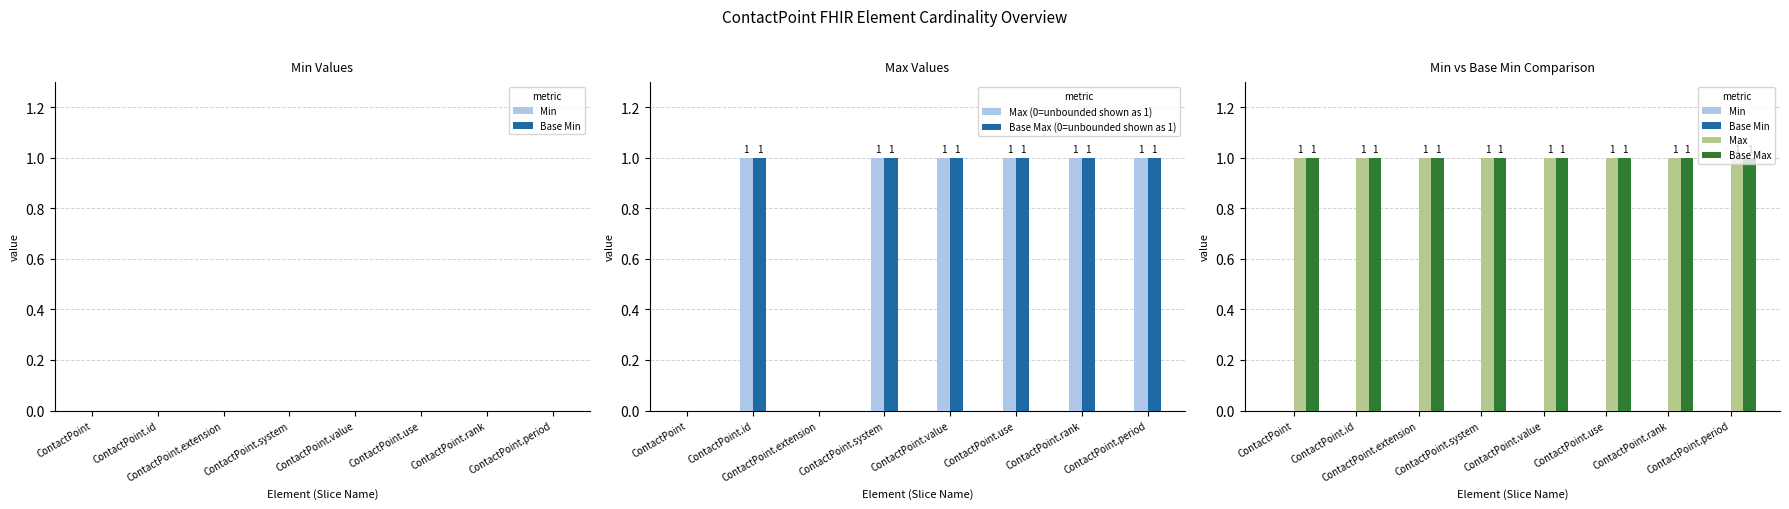

Which series has the largest total across all categories?

Max